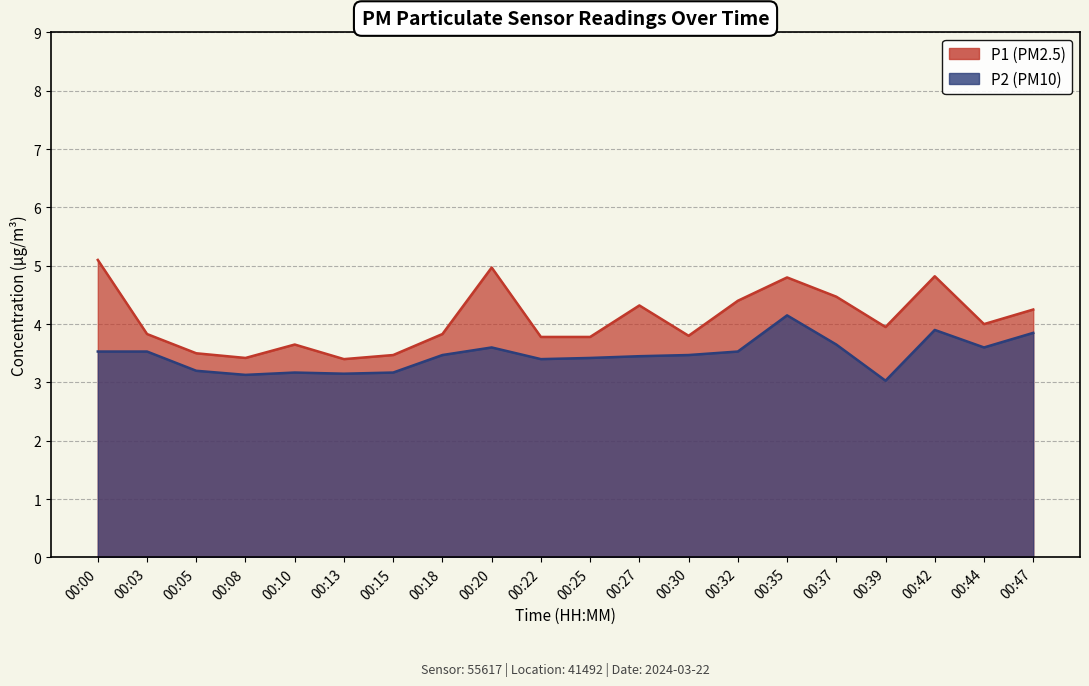

True or false: P1 and P2 cross at least once.

False